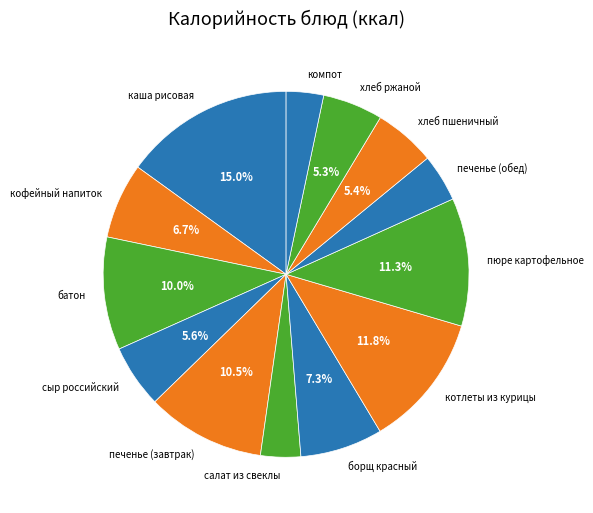

Which slice is the largest?

каша рисовая